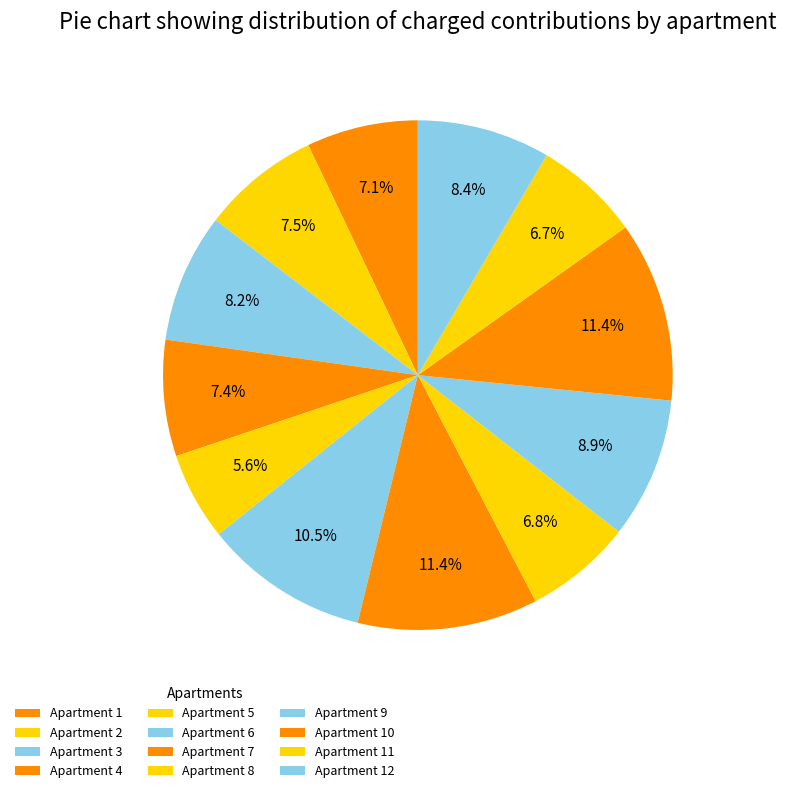

What is the largest slice in the pie chart?

7